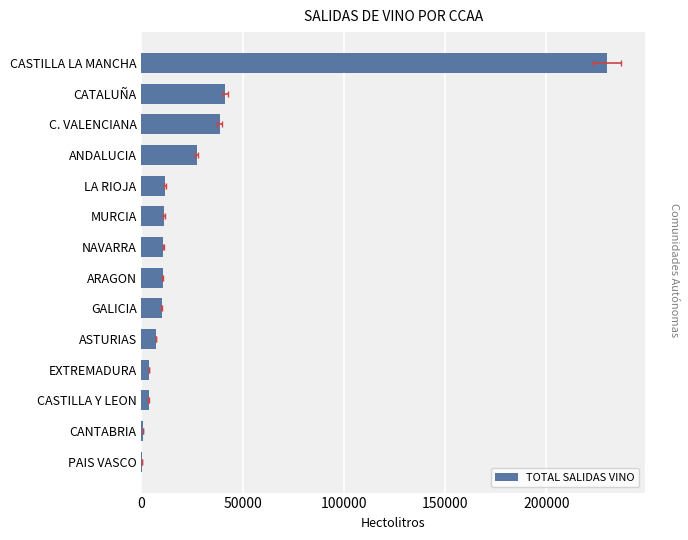

How many data points does each series have?

14